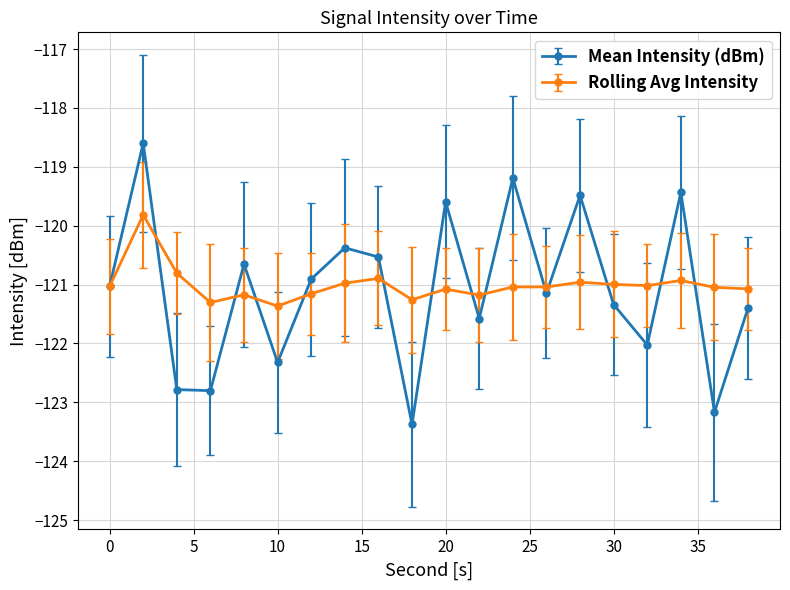

Which series has the widest spread of values?

Mean Intensity (dBm)